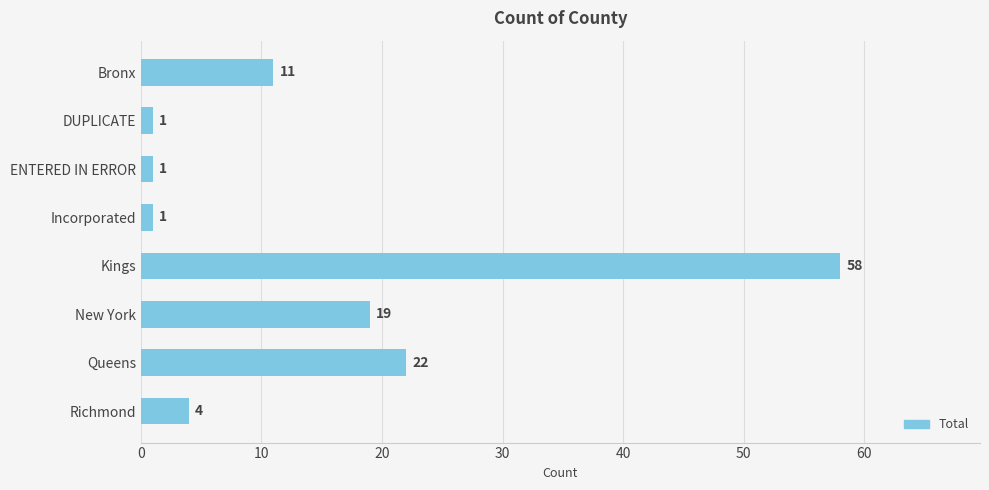

What position from the bottom is Richmond?

1